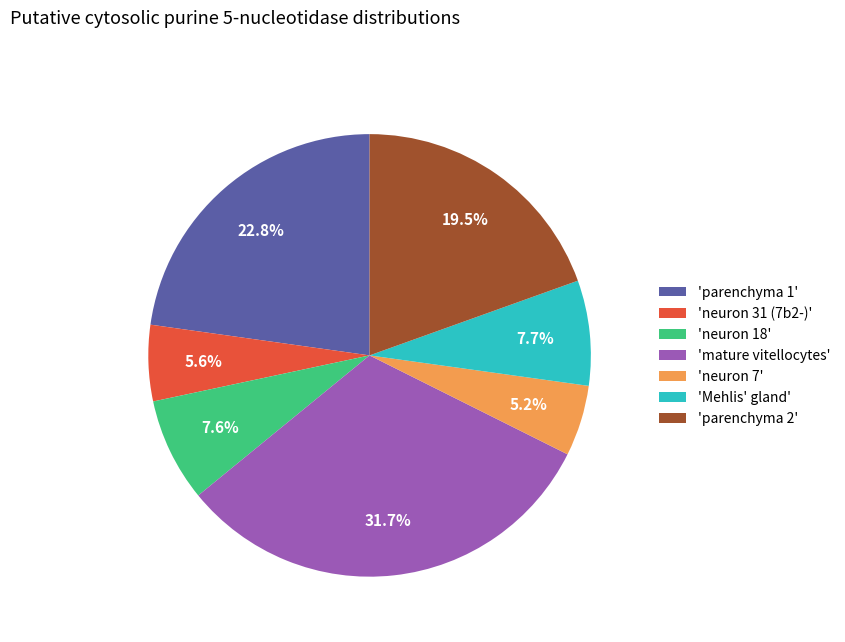

Count the number of slices in the pie.

7